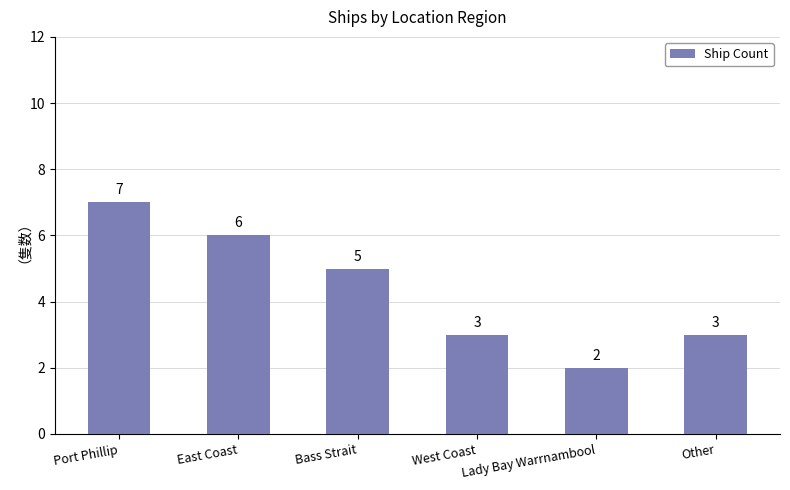

Which category has the highest value across all series?

Port Phillip